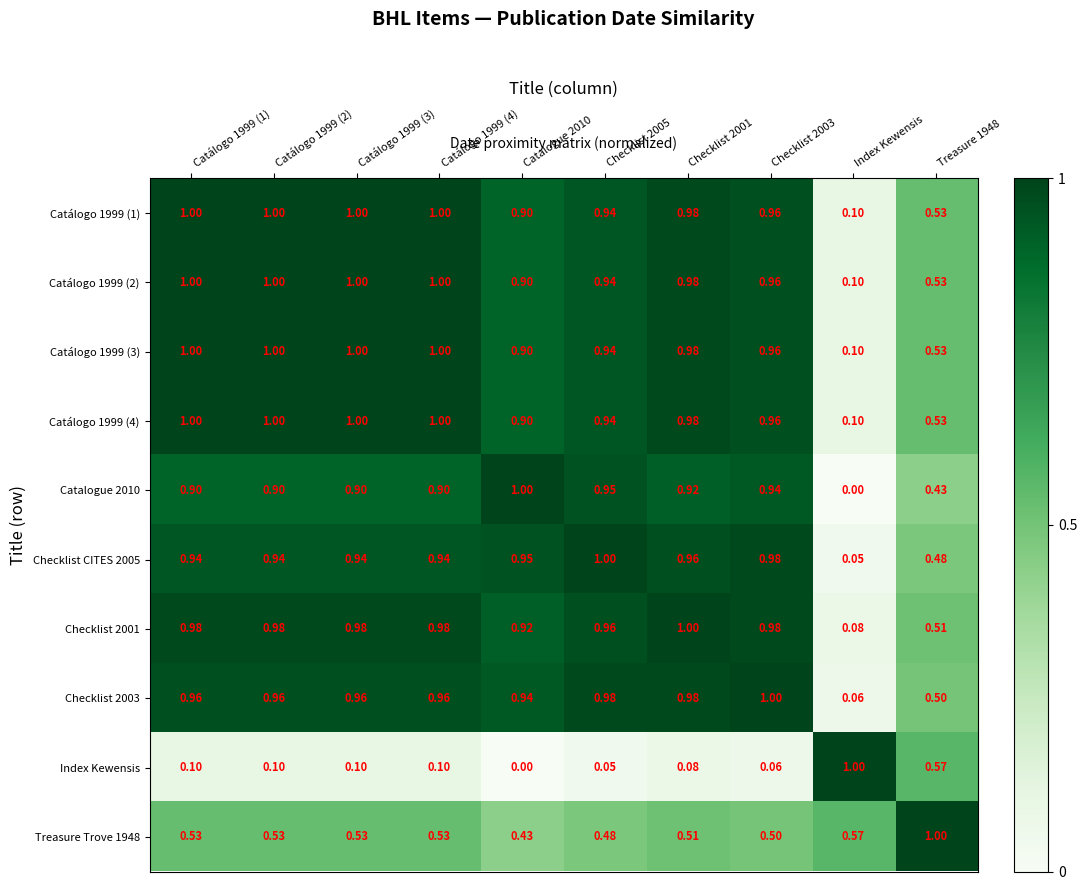

Is the value of Checklist CITES 2005 at Checklist 2005 greater than the value of Catálogo 1999 (4) at Treasure 1948?

Yes